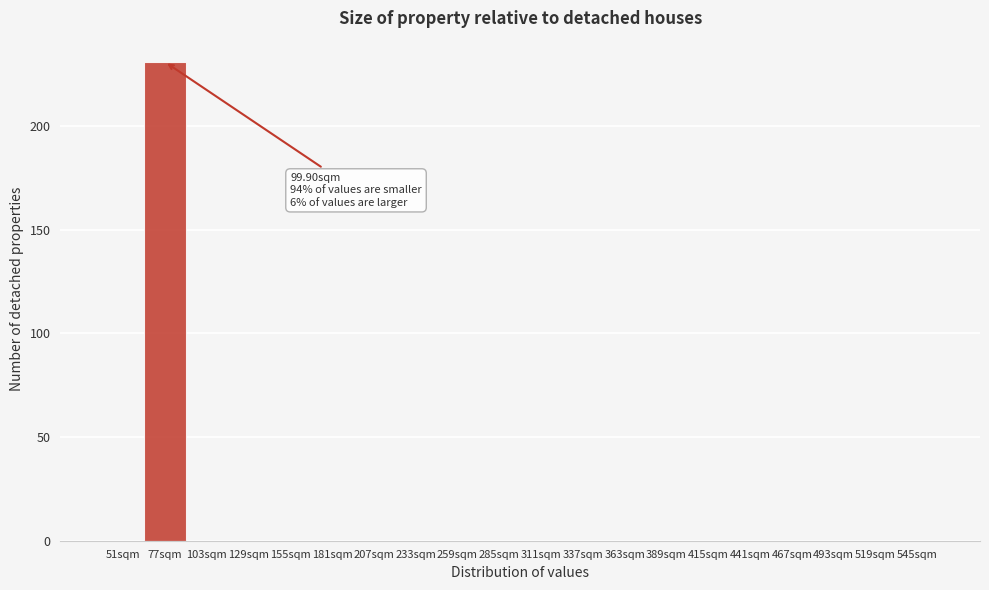

Reading left to right, what are all the values shown in this chart?

51sqm=0	77sqm=231	103sqm=0	129sqm=0	155sqm=0	181sqm=0	207sqm=0	233sqm=0	259sqm=0	285sqm=0	311sqm=0	337sqm=0	363sqm=0	389sqm=0	415sqm=0	441sqm=0	467sqm=0	493sqm=0	519sqm=0	545sqm=0